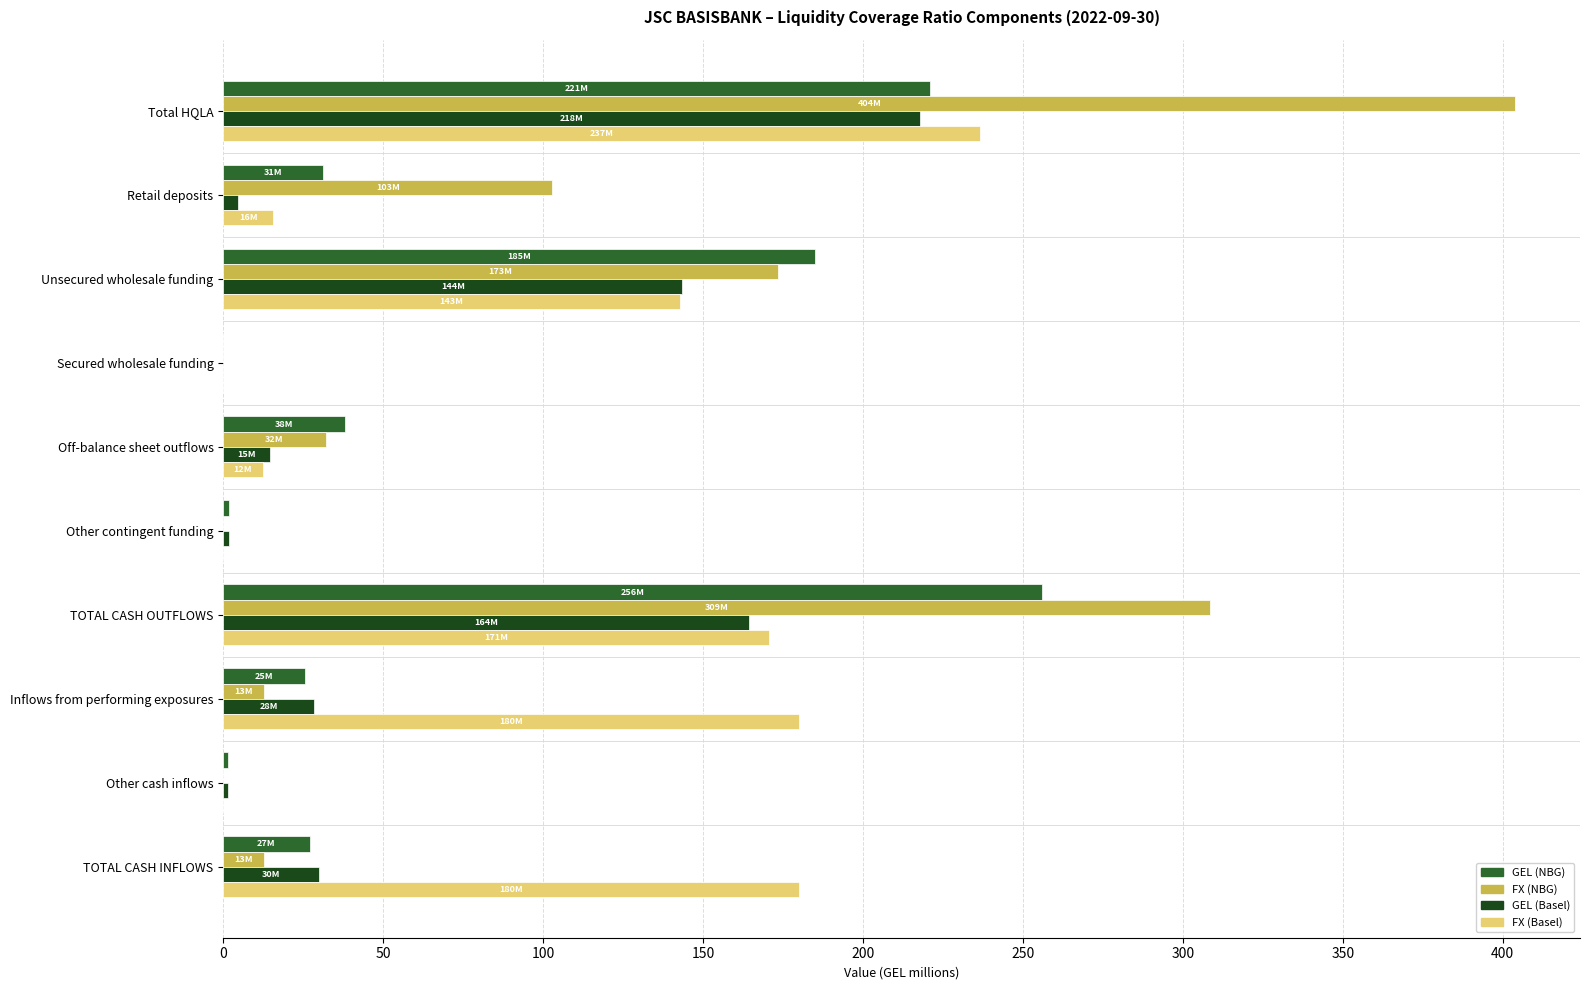

Is it true that FX (Basel) equals 236.7 at Total HQLA?

True